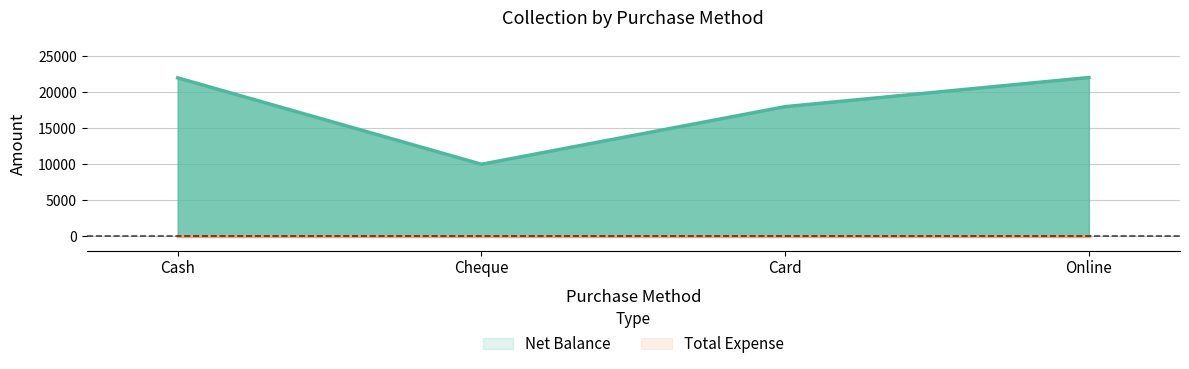

What is the value of the 2nd point from the left?

10000